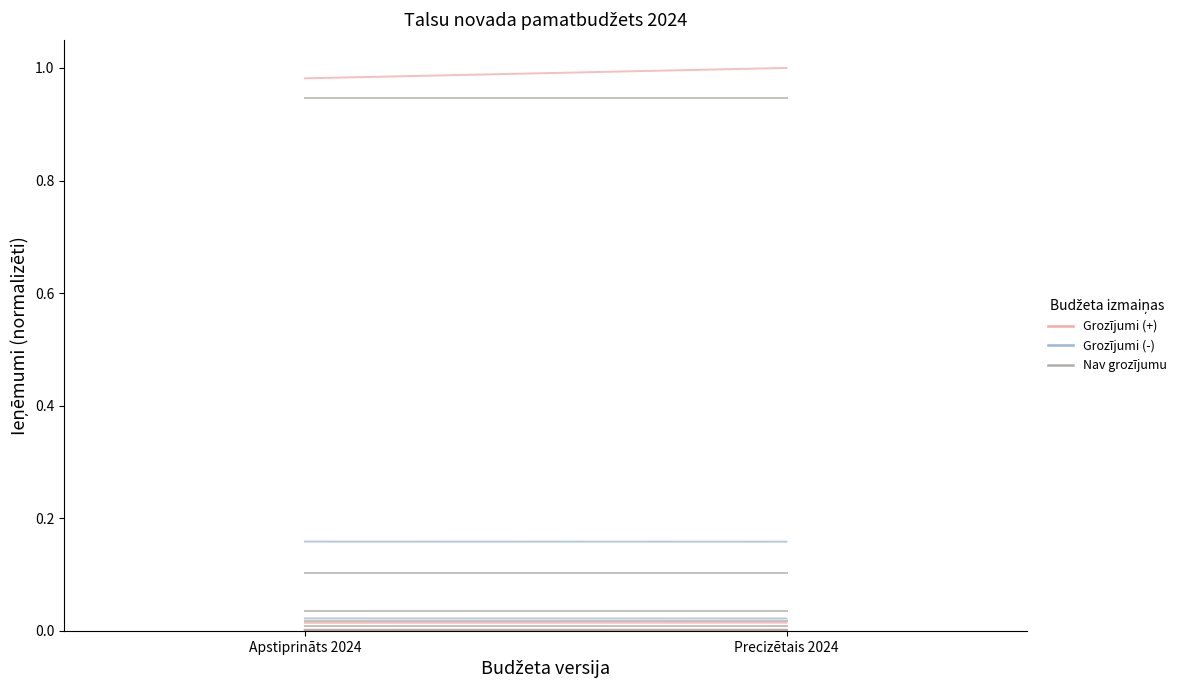

The Grozījumi (-) series shows 0.0 at Precizētais 2024. True or false?

False